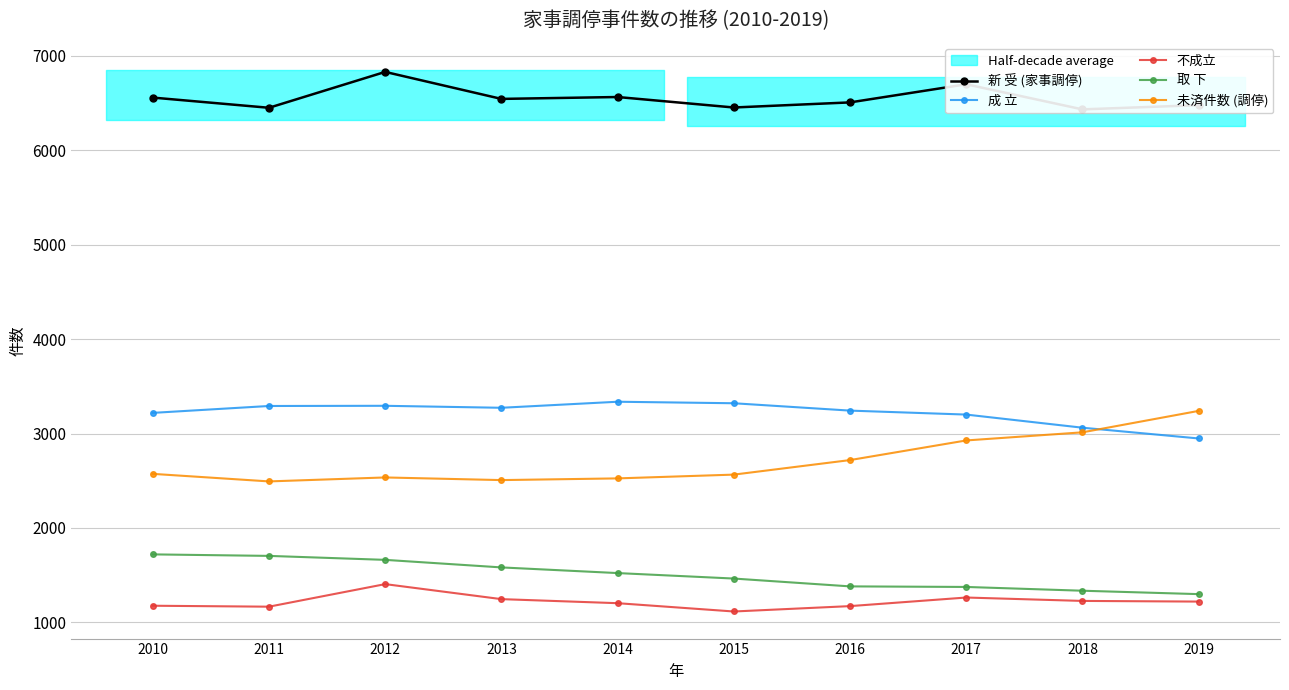

Reading left to right, list all the values displayed in this chart.

新 受 (家事調停): 6559	6451	6831	6545	6565	6454	6508	6700	6434	6479
成 立: 3219	3292	3294	3273	3337	3321	3243	3201	3062	2948
不成立: 1176	1166	1405	1246	1203	1115	1172	1263	1227	1220
取 下: 1720	1704	1662	1582	1522	1464	1381	1375	1335	1299
未済件数 (調停): 2573	2493	2535	2507	2525	2565	2719	2927	3013	3240